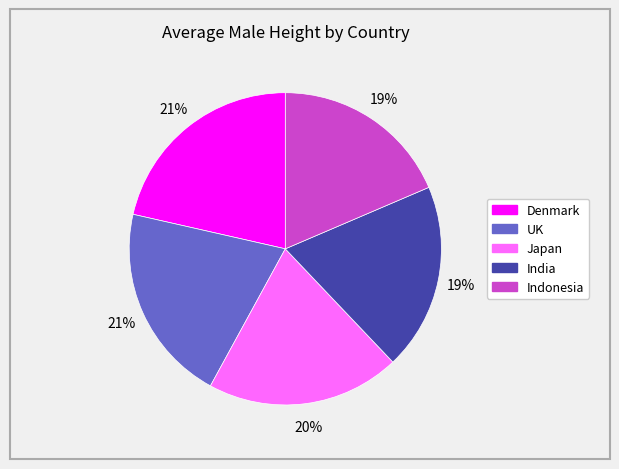

What is the ratio of the value at UK to the value at India?

1.1